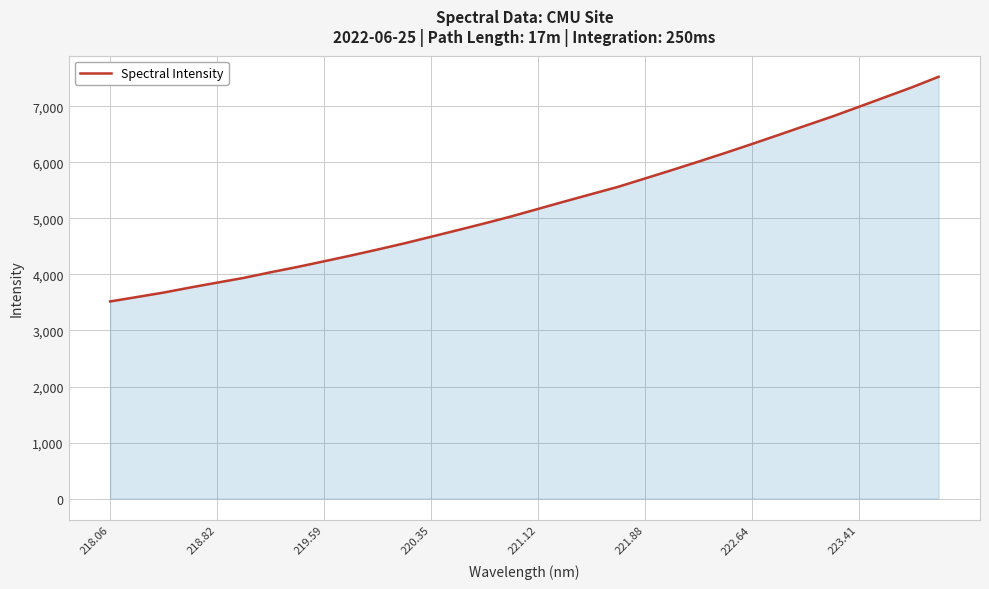

What is the greatest value displayed?

7527.9